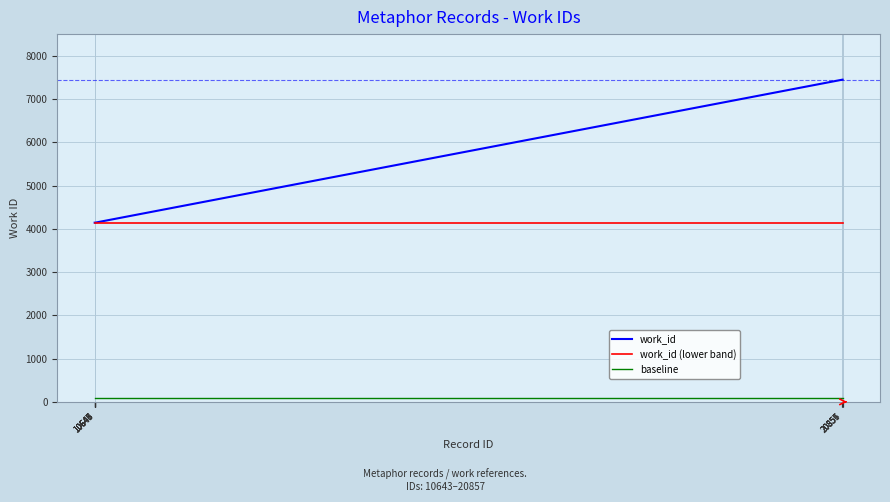

List the series in order of their peak value, highest first.

work_id, work_id (lower band), baseline